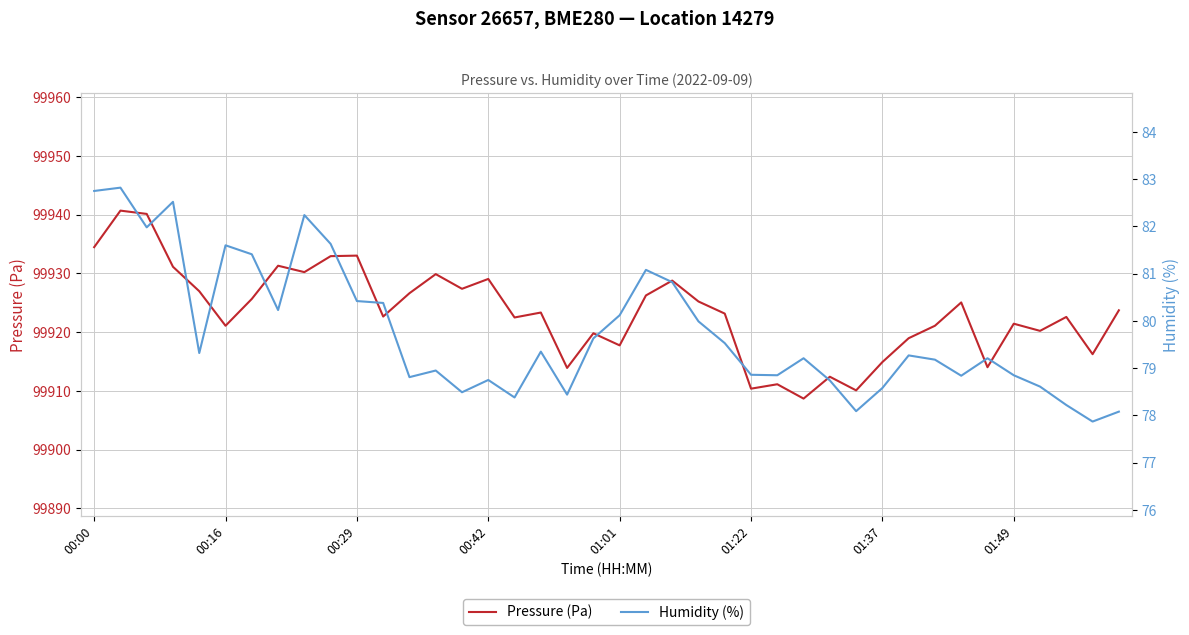

Which series has the largest range (max minus min)?

Pressure (Pa)